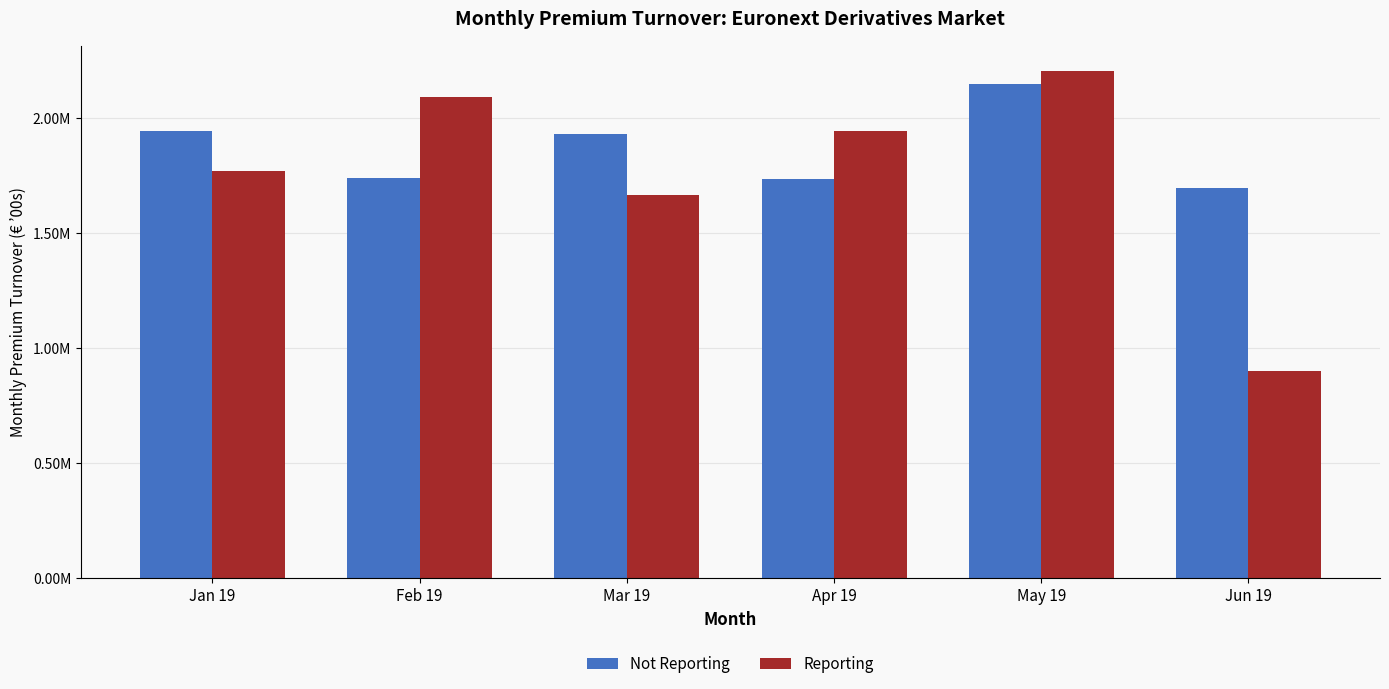

Rank the series by their average value, from lowest to highest.

Reporting, Not Reporting